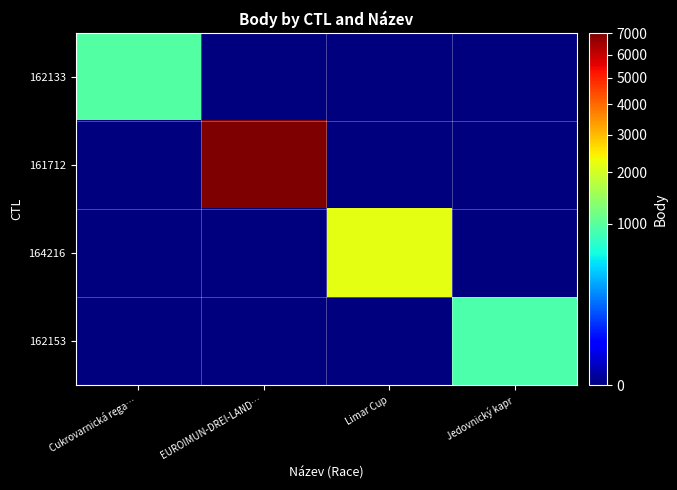

What is the total value across all series at Limar Cup?

2185